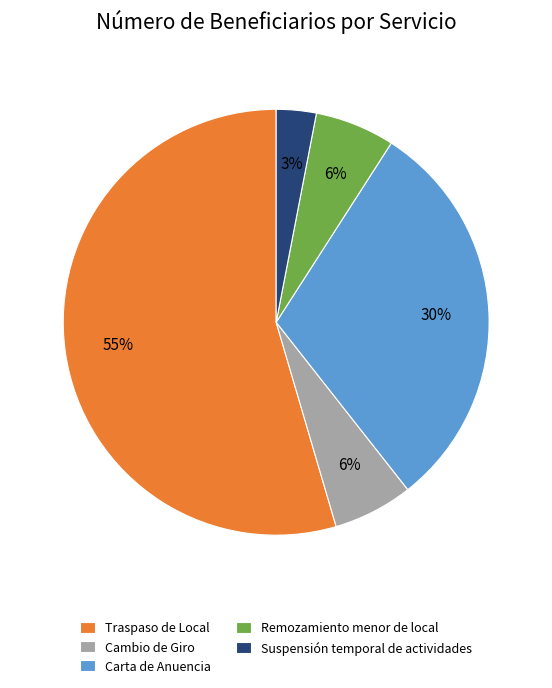

To the nearest percent, what percentage of the pie is Carta de Anuencia?

30%